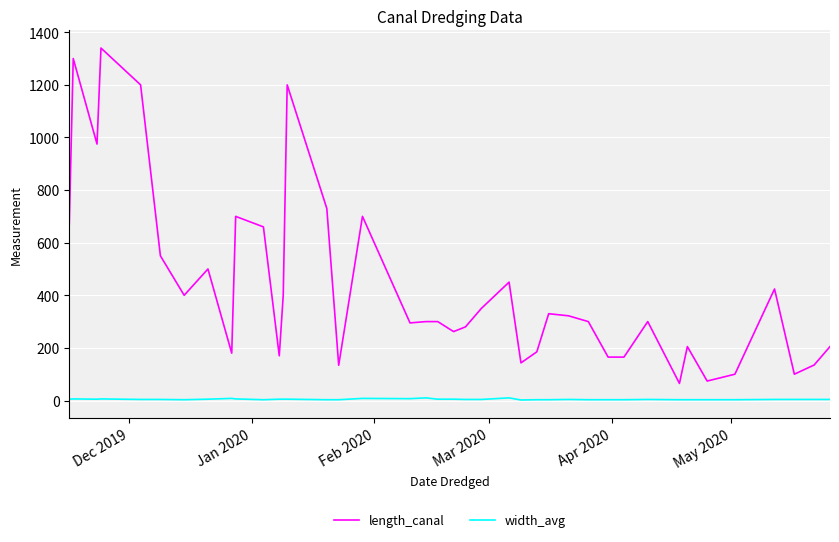

What is the minimum value for length_canal?

65